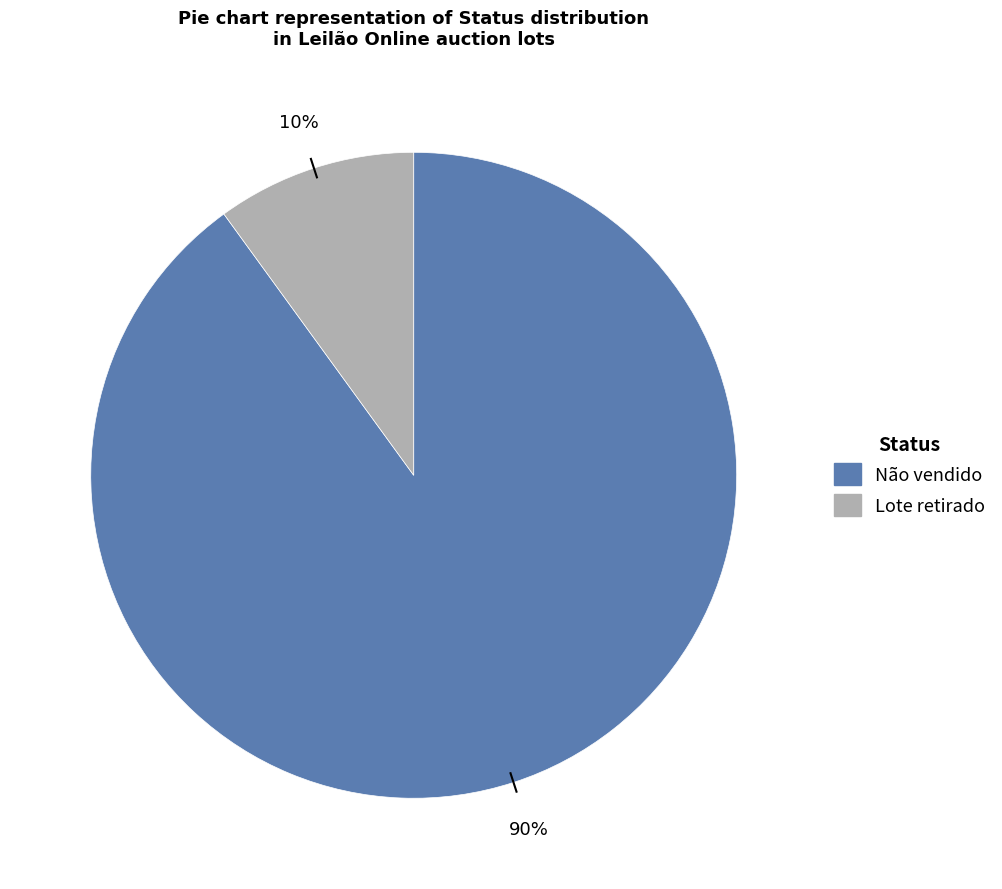

What is the ratio of the value at Não vendido to the value at Lote retirado?

9.0